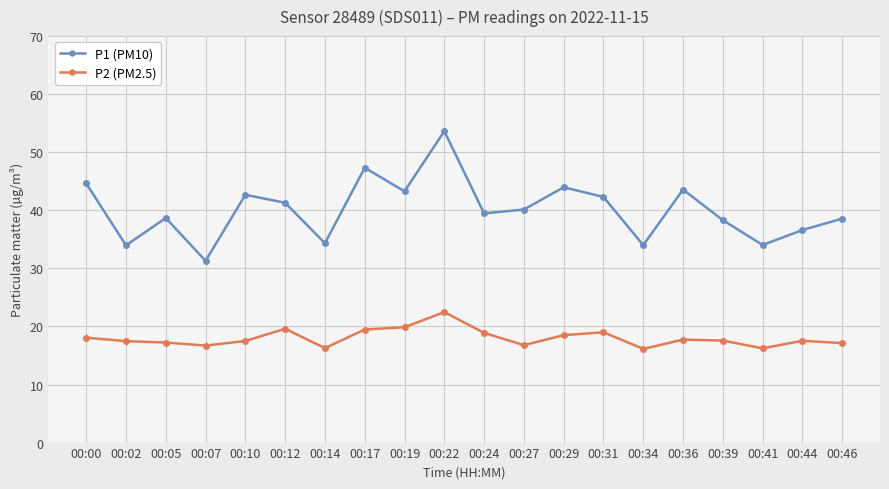

How many lines are shown in the chart?

2